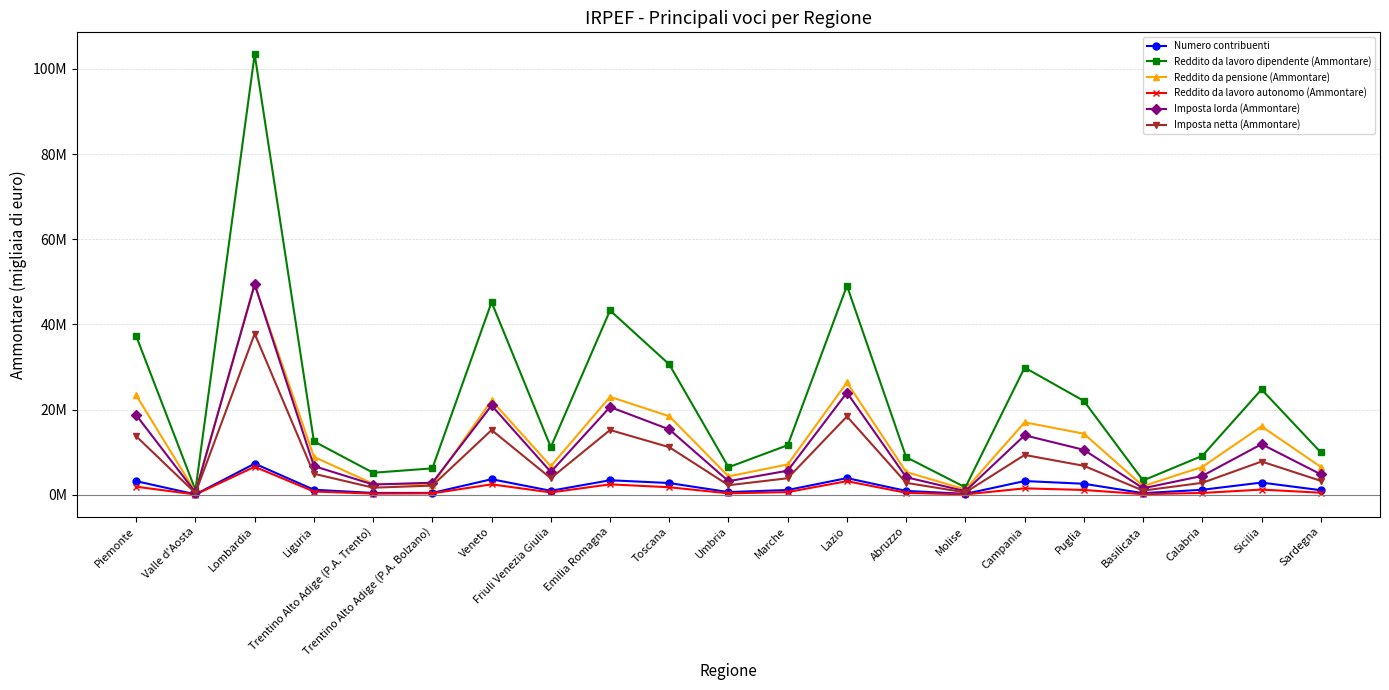

What are all the series names shown in the legend?

Numero contribuenti, Reddito da lavoro dipendente (Ammontare), Reddito da pensione (Ammontare), Reddito da lavoro autonomo (Ammontare), Imposta lorda (Ammontare), Imposta netta (Ammontare)